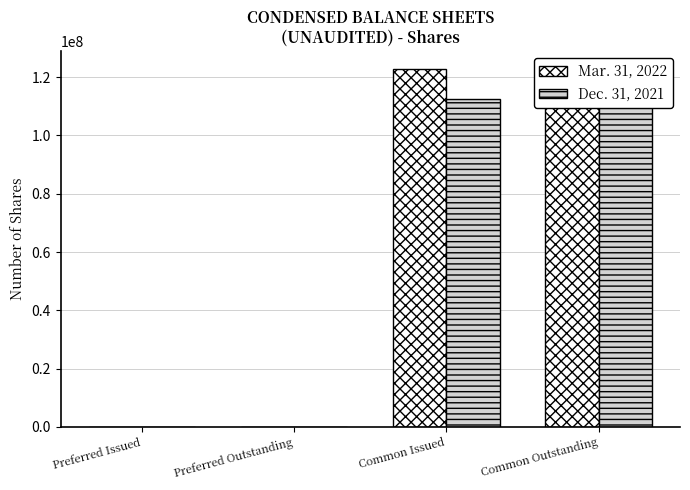

At Common Issued, list the series in order from smallest to largest.

Dec. 31, 2021, Mar. 31, 2022